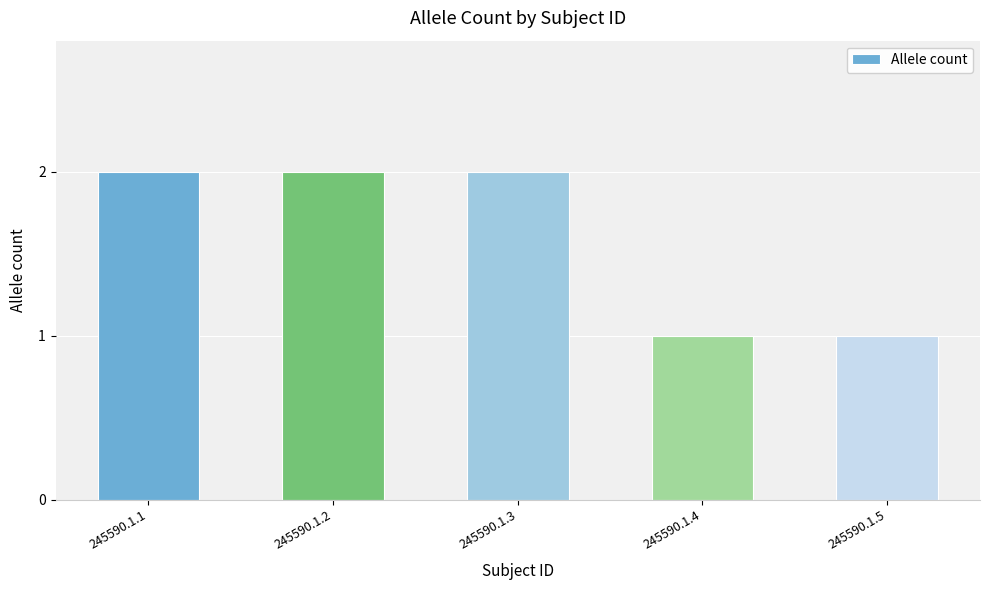

What is the sum of all values?

8